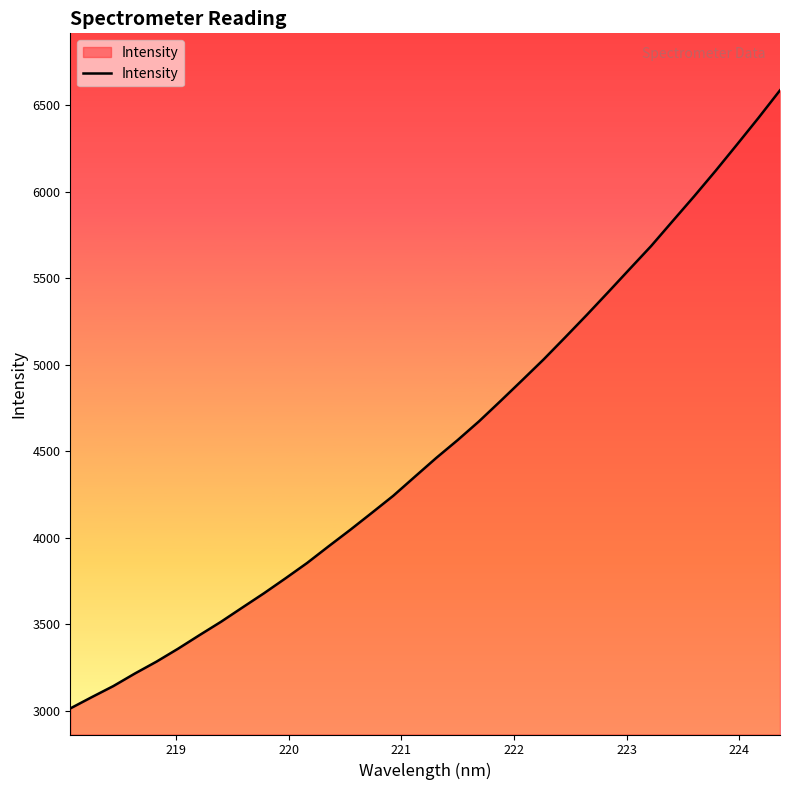

What is the greatest value displayed?

6587.5